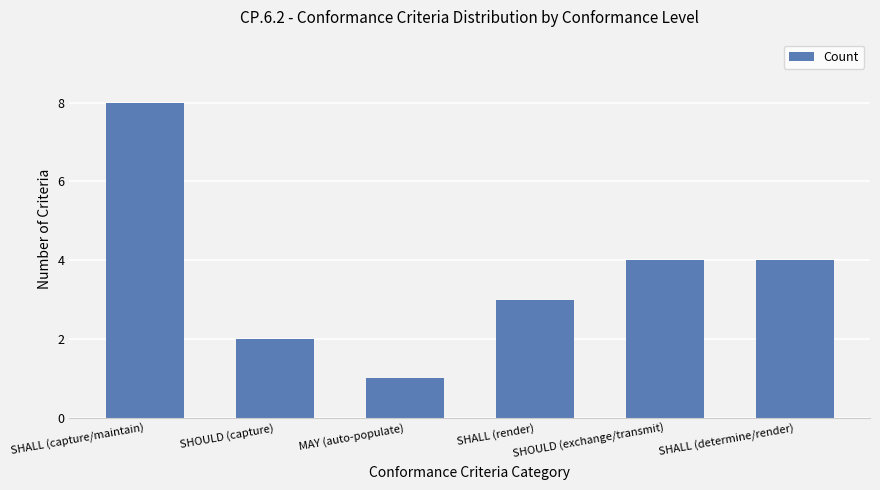

What is the minimum value shown in the chart?

1